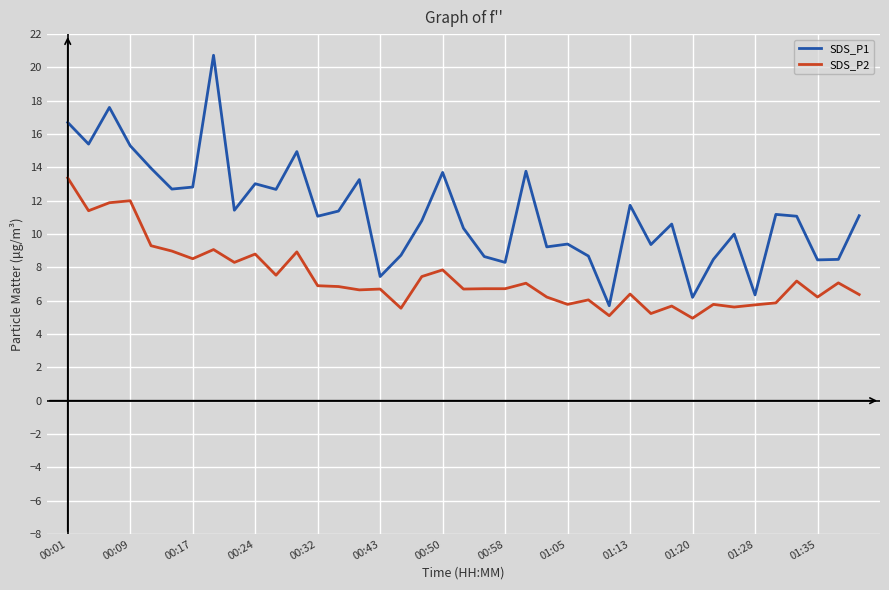

True or false: SDS_P1 and SDS_P2 intersect in this chart.

False